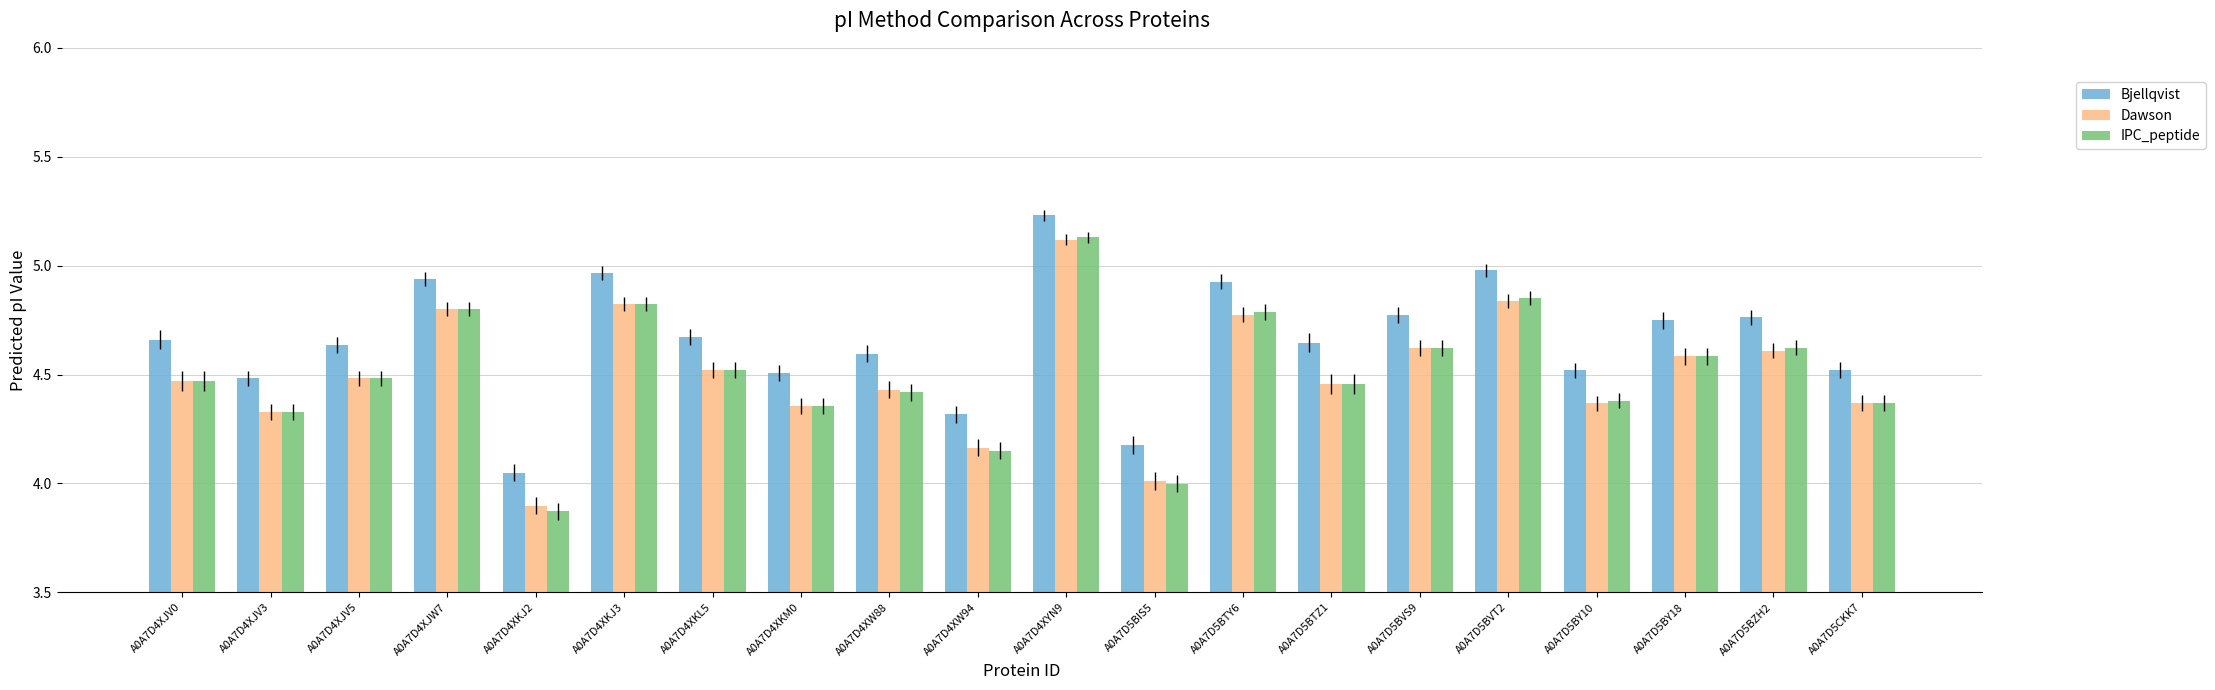

What is the difference between the maximum and second lowest values in the Dawson series?

1.1